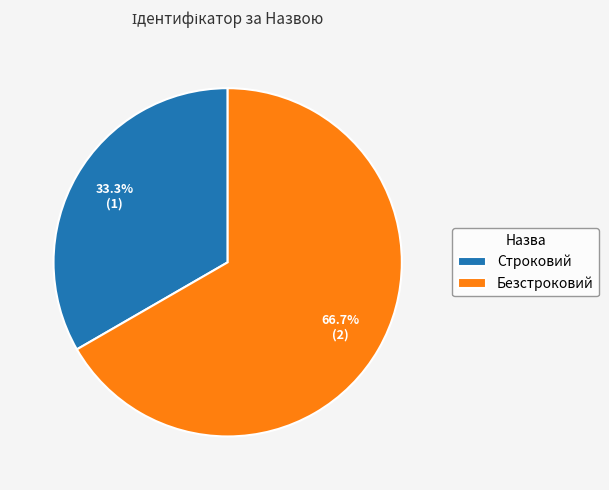

To the nearest percent, what is the combined percentage of Безстроковий and Строковий?

100%